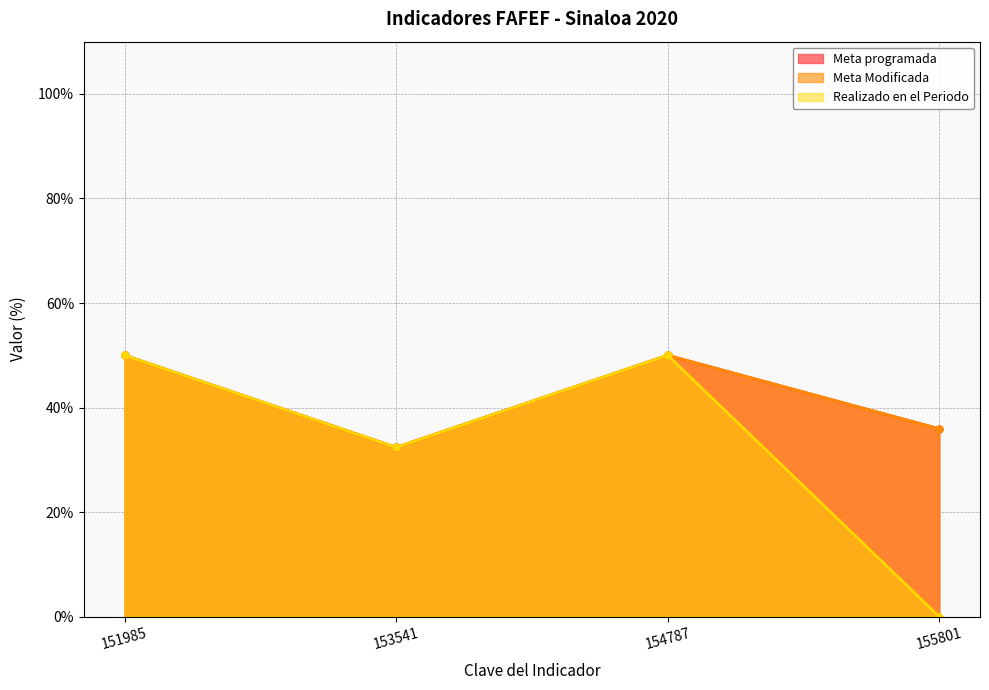

Which has a higher value, 154787 or 153541?

154787